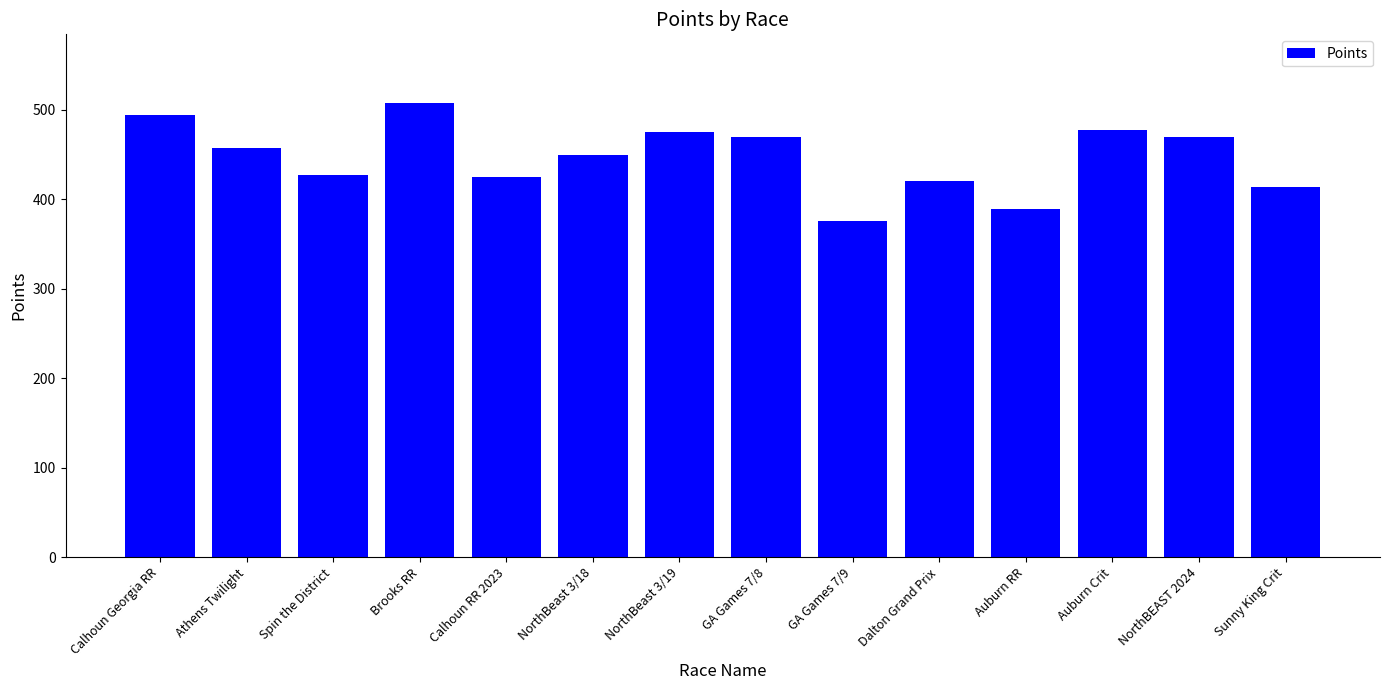

What is the label of the 11th bar from the right?

Brooks RR